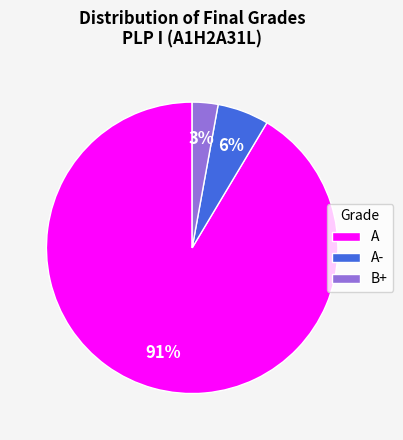

To the nearest percent, what is the difference between the B+ and A- slice percentages?

3%